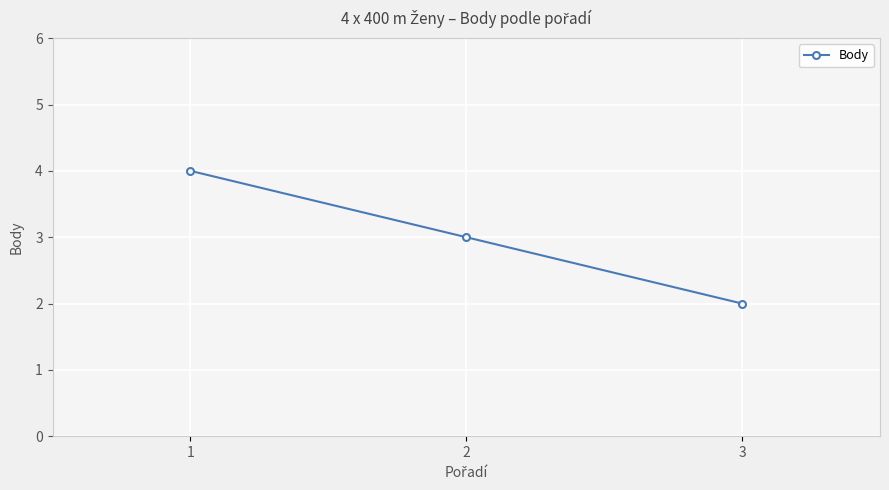

What is the value of the 1st point from the left?

4